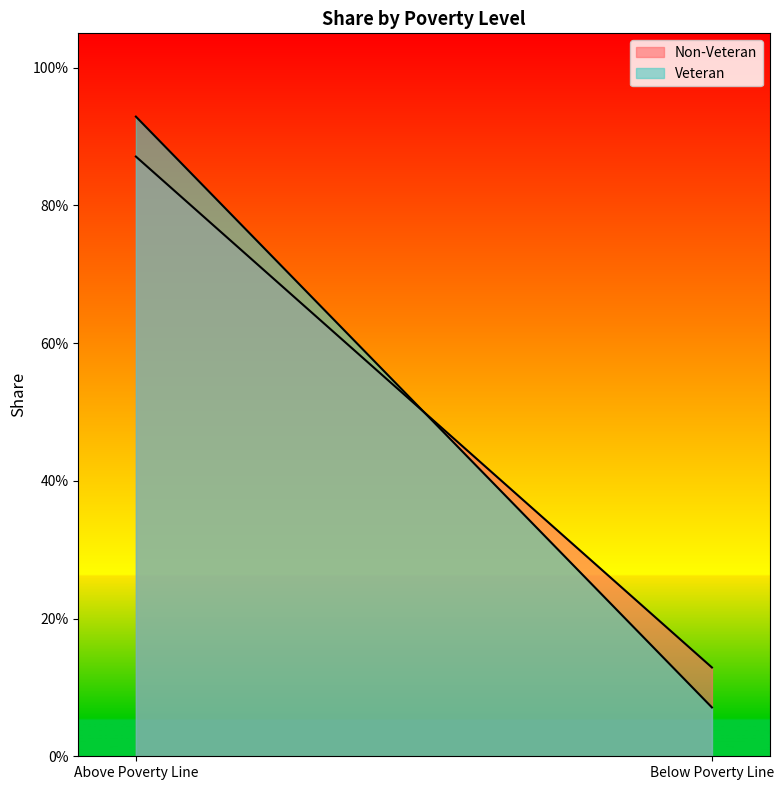

Which category has the highest value across all series?

Above Poverty Line